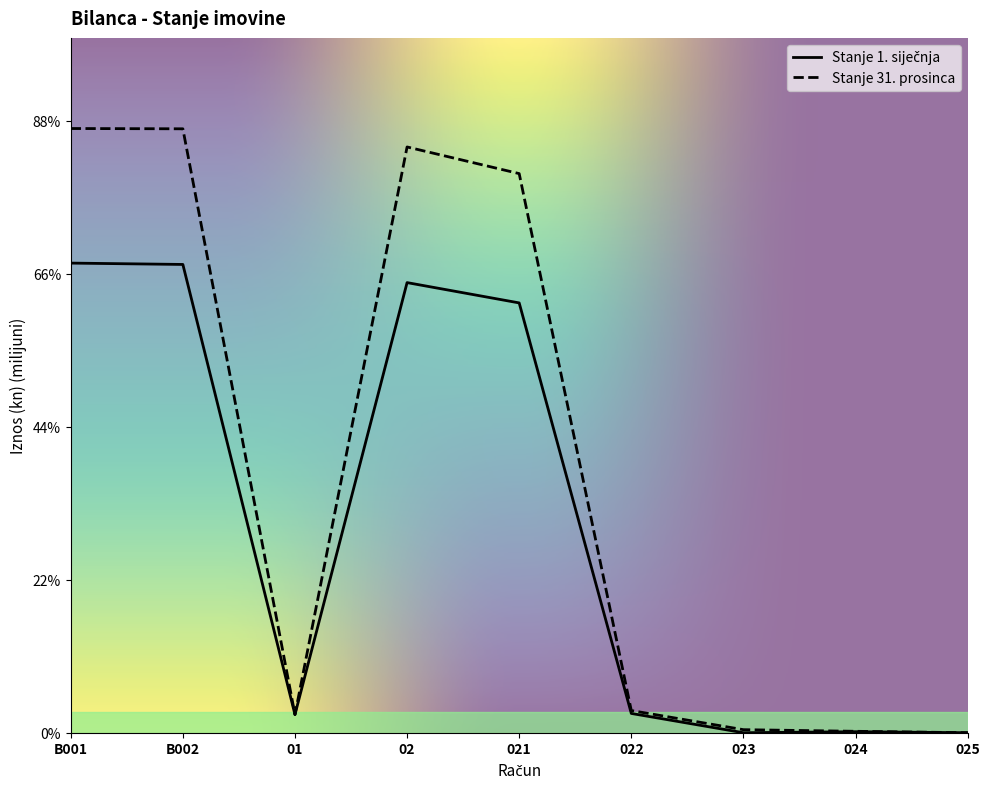

Reading left to right, what are all the values shown in this chart?

Stanje 1. siječnja: 3.1	3.1	0.1	2.9	2.8	0.1	0.0	0.0	0.0
Stanje 31. prosinca: 3.9	3.9	0.1	3.8	3.7	0.1	0.0	0.0	0.0